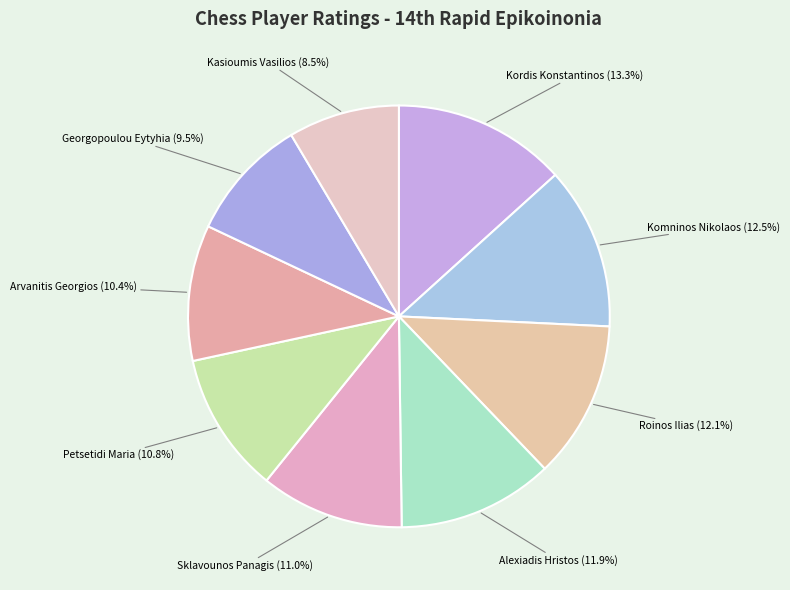

Do Alexiadis Hristos and Roinos Ilias together represent more than half of the pie?

No